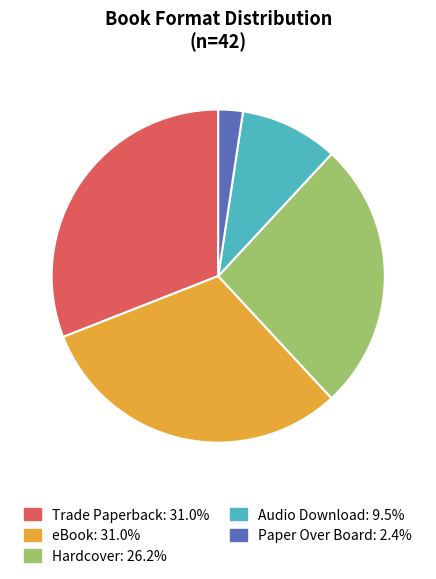

Do Audio Download and Paper Over Board together represent more than half of the pie?

No